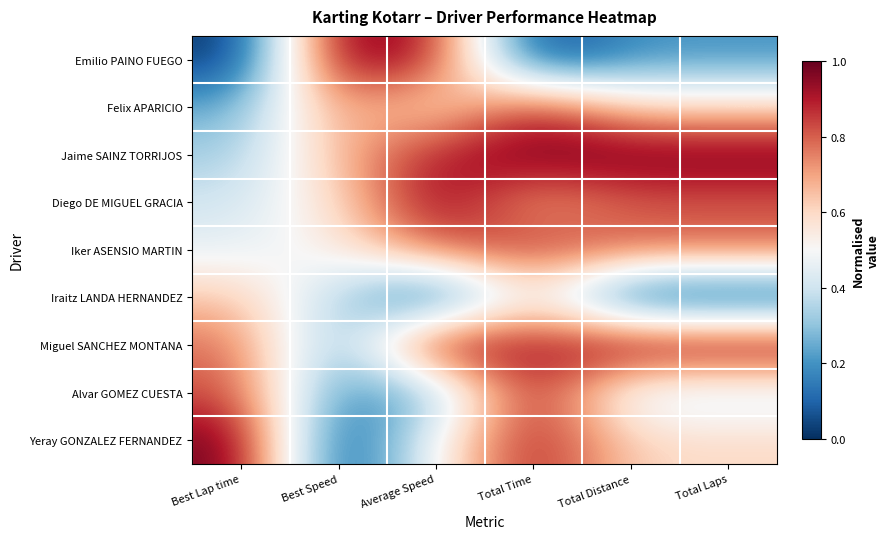

What is the total value across all series at Total Laps?

5.4